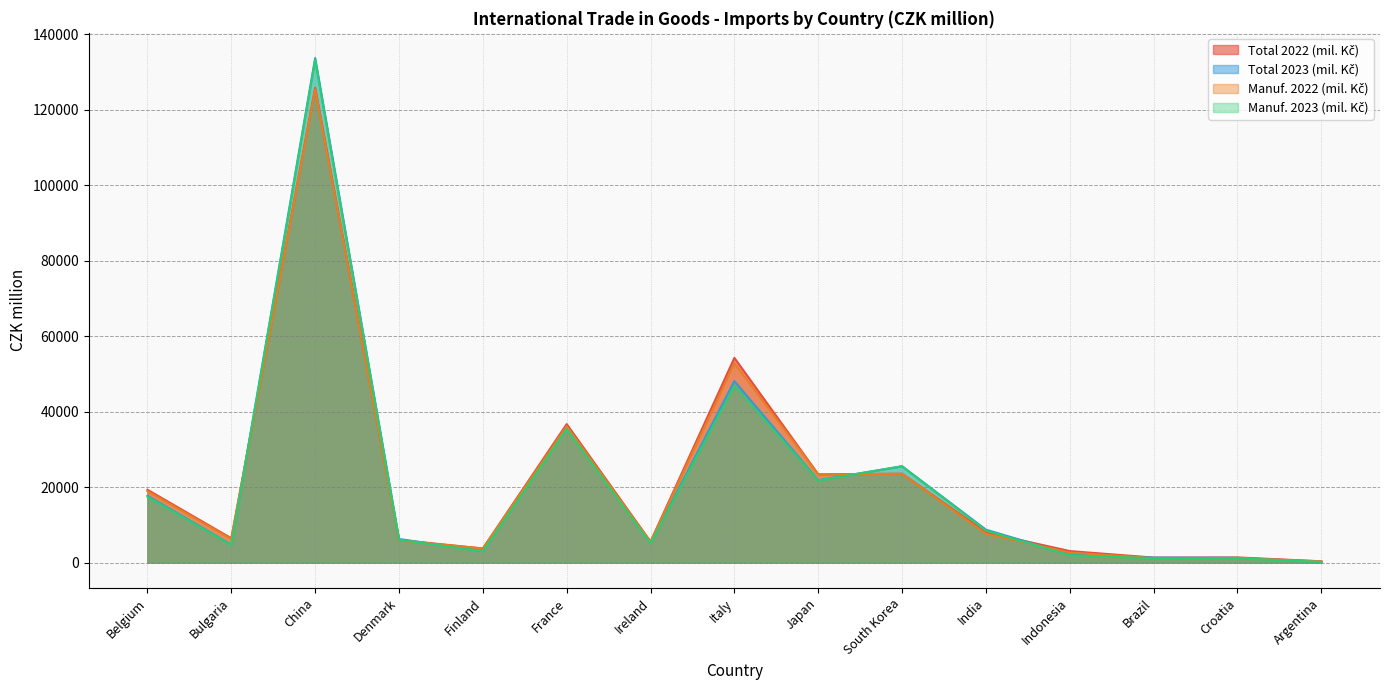

What is the maximum value shown in the chart?

133674